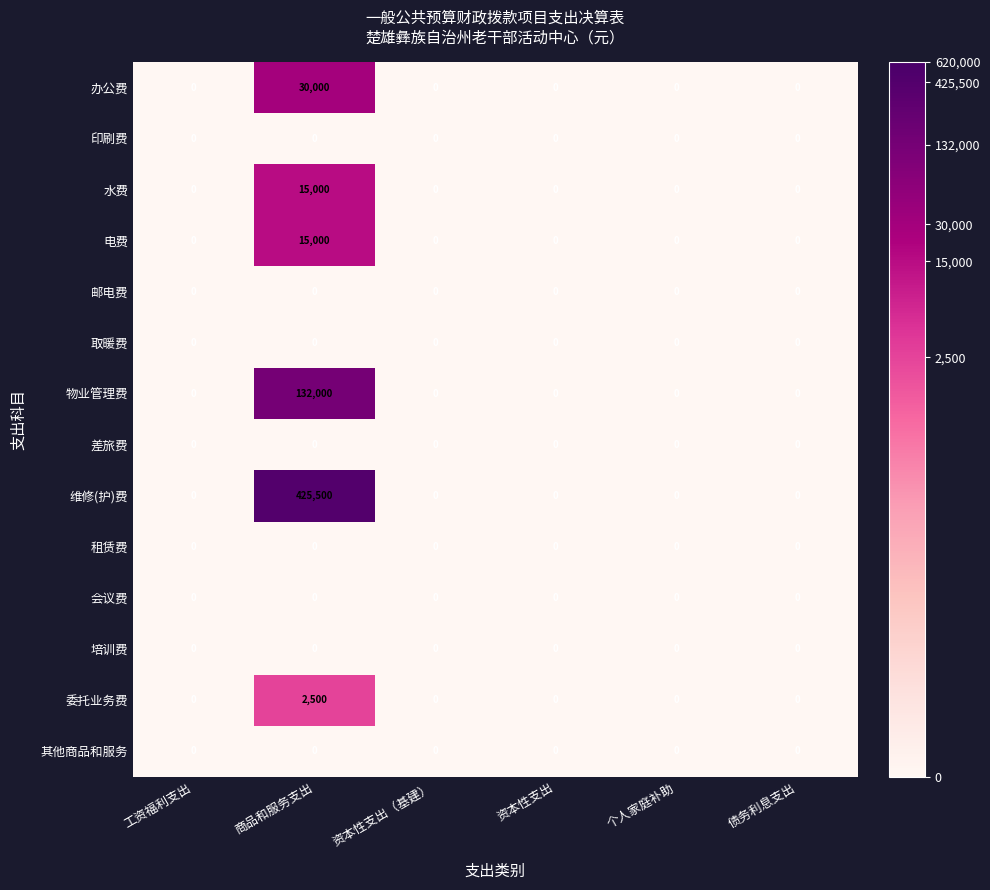

What is the difference between the maximum and minimum values in the 电费 series?

15000